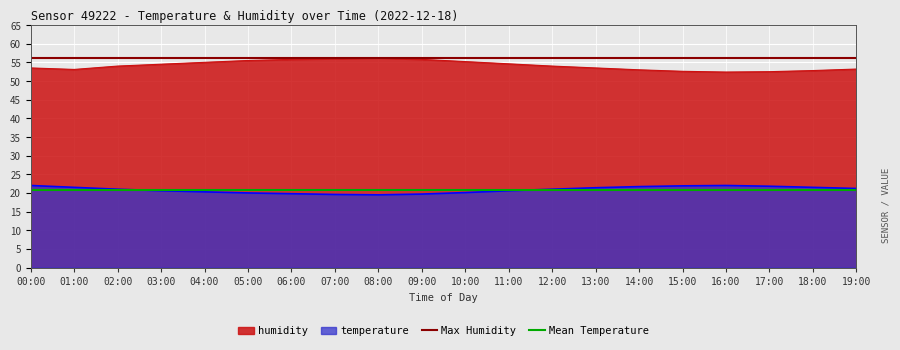

What is the spread (max minus min) of values at 01:00?

35.3